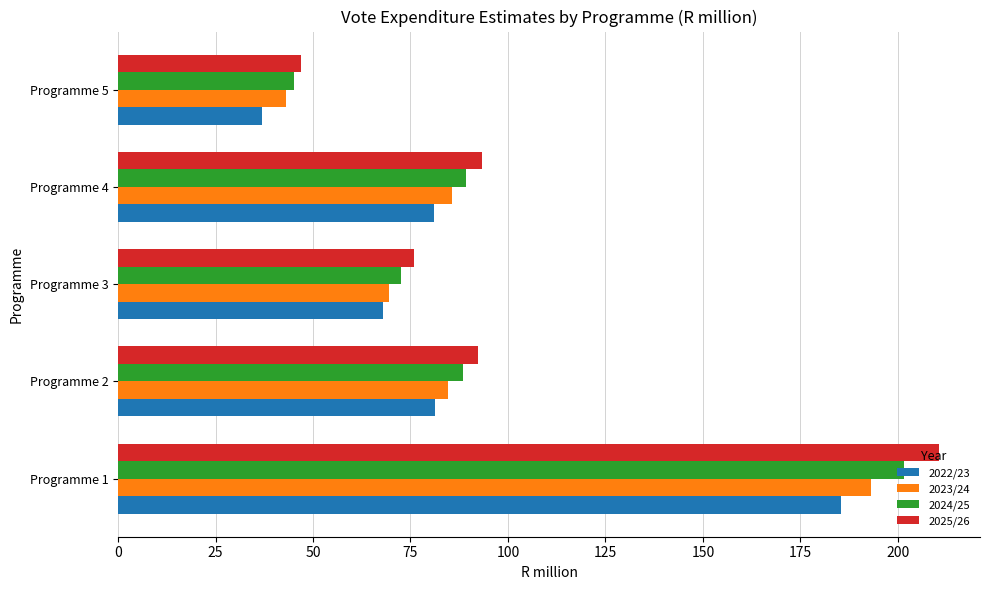

Which category has the lowest value in the 2025/26 series?

Programme 5